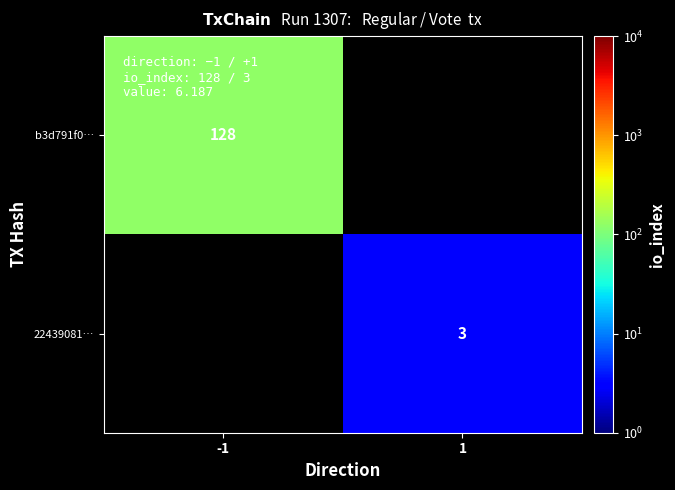

Which has a higher value, 1 or -1?

-1